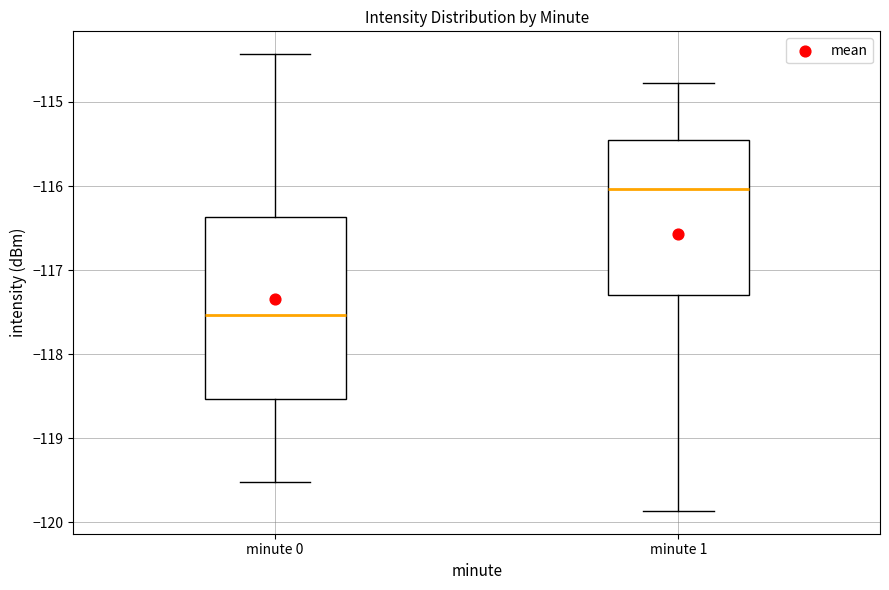

Reading left to right, read every box against the y-axis: the position of its median line, the range the box covers, and the ends of its whiskers. The values are not printed on the chart, so give them approximately, as read against the axis.

minute 0: median -117.5, box -118.5 to -116.4, whiskers -119.5 to -114.4
minute 1: median -116.0, box -117.3 to -115.5, whiskers -119.9 to -114.8